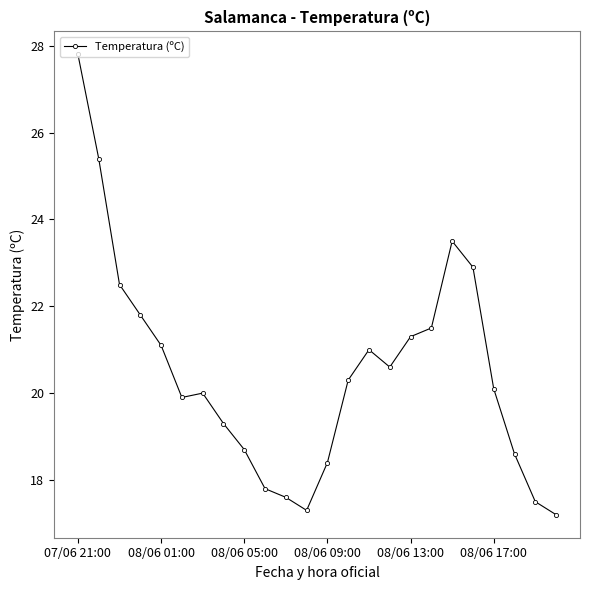

What is the value of the 10th point from the left?

17.8